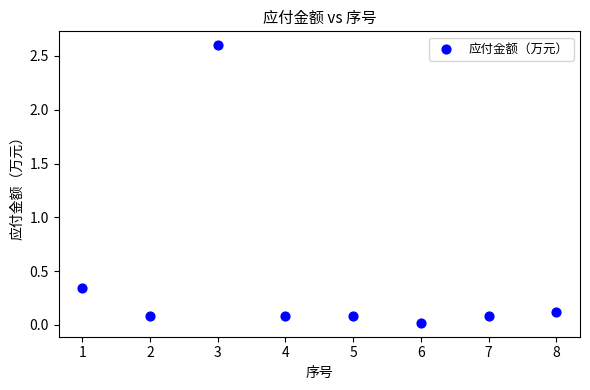

What is the range of Y values (max minus min)?

2.6